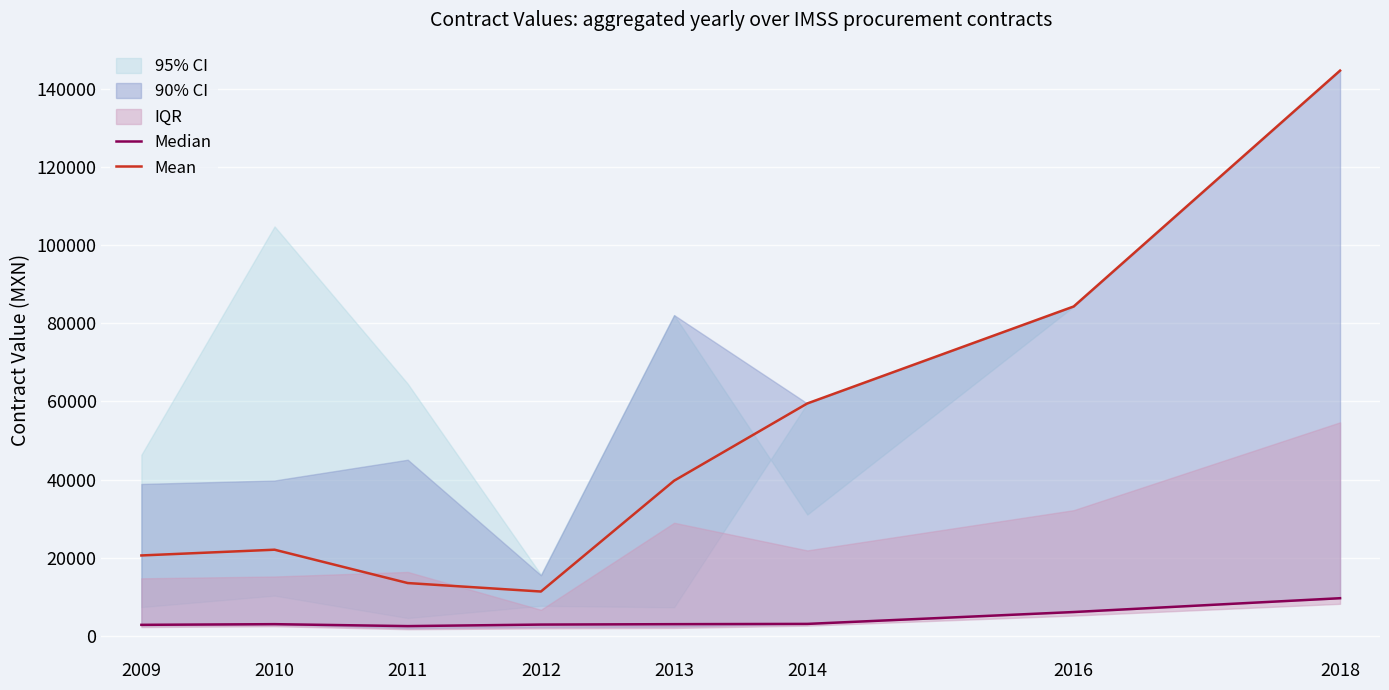

In Mean, how many points are lower than both neighbors (excluding endpoints)?

1